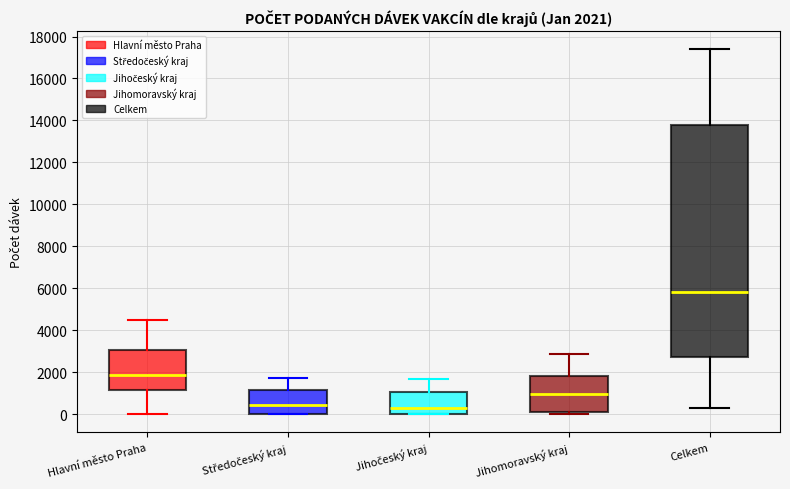

Which box is the tallest, from its lower edge to its upper edge?

Celkem